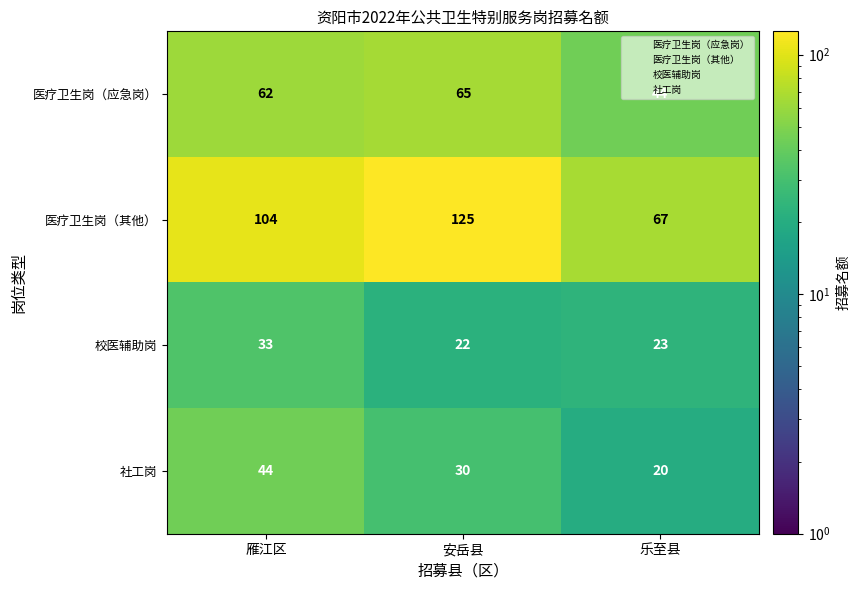

What is the difference between the 医疗卫生岗（应急岗） values at 雁江区 and 乐至县?

18